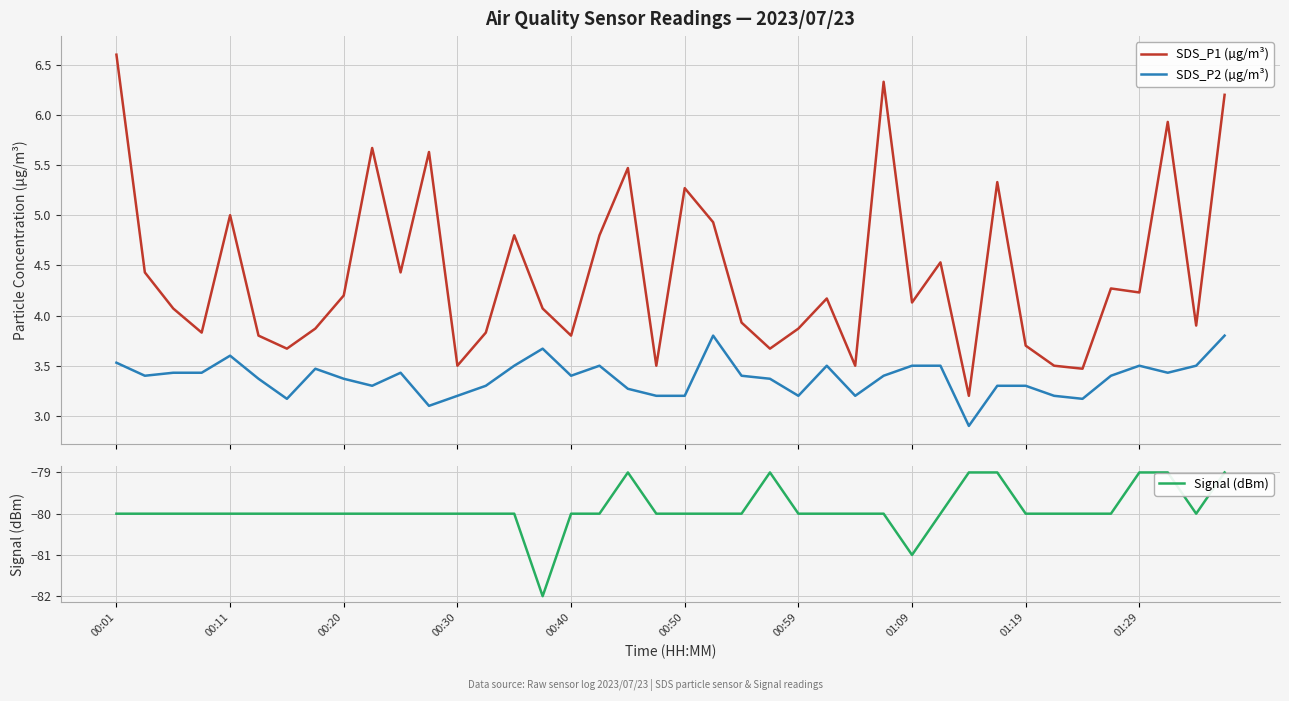

Where does the SDS_P1 (µg/m³) series first go above 4?

00:01